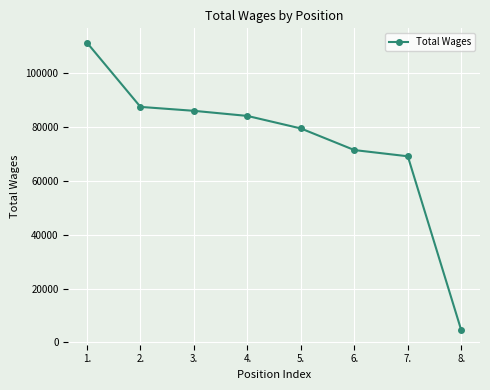

The value at 1. is 111268. True or false?

True